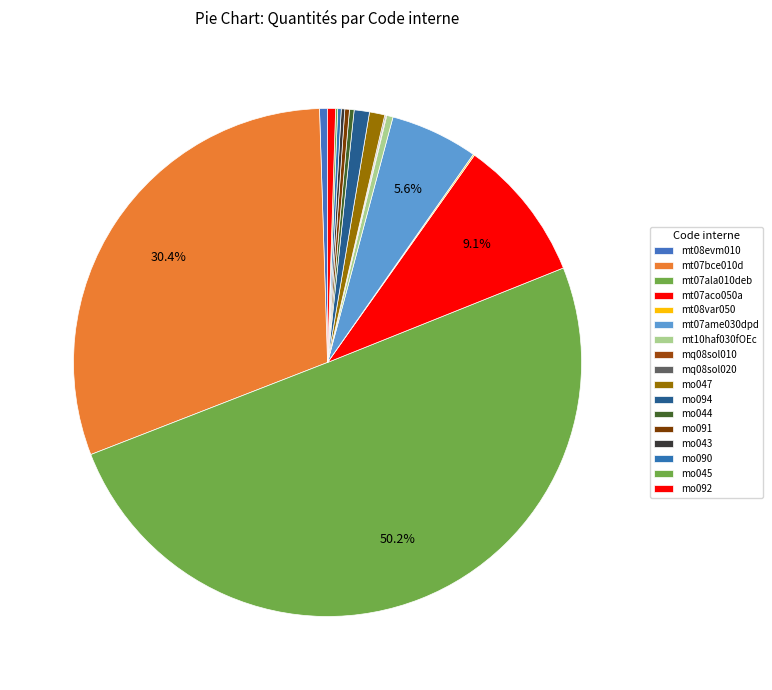

Is the sum of mo044 and mt07aco050a greater than half?

No